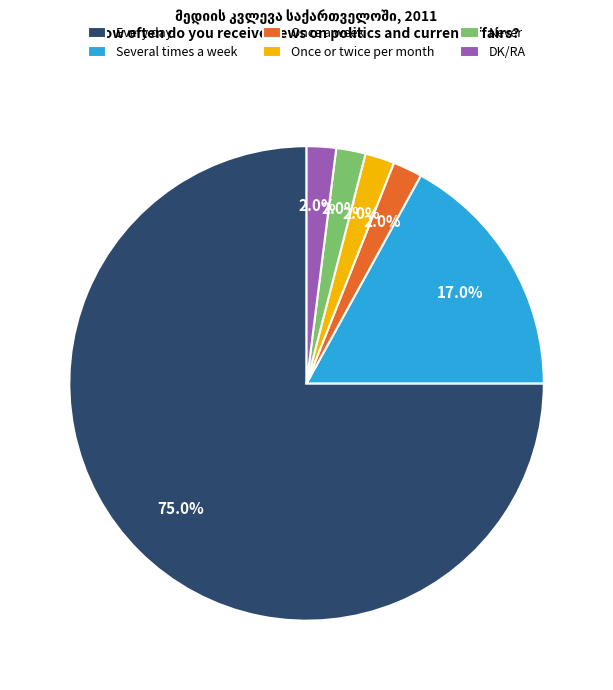

Which has a higher value, Several times a week or Never?

Several times a week